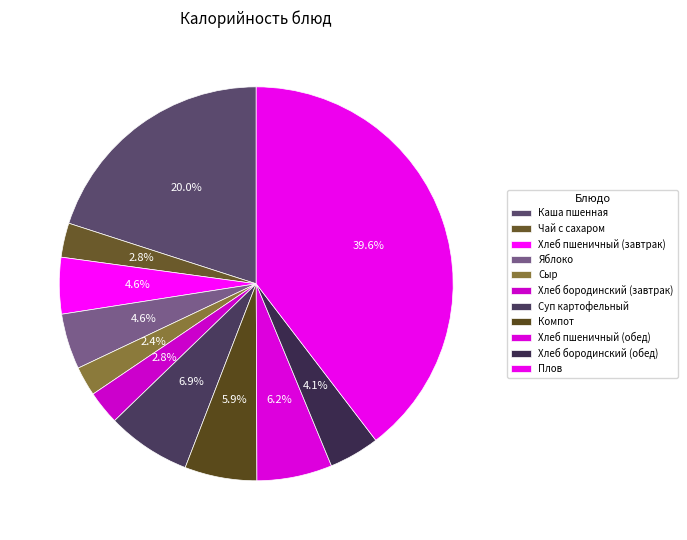

Do Хлеб пшеничный (завтрак) and Хлеб бородинский (обед) together represent more than half of the pie?

No